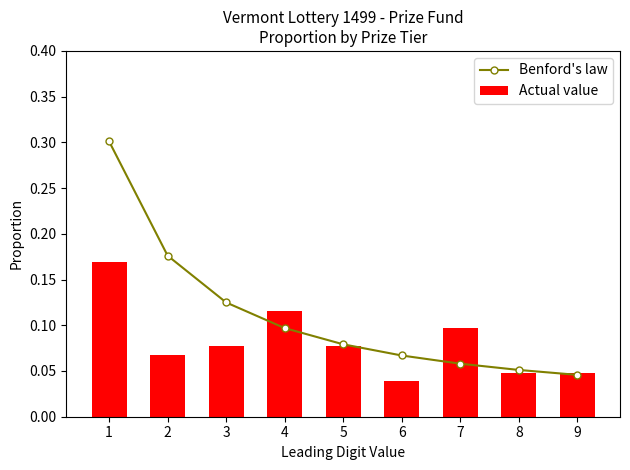

At which label does Actual value reach its minimum?

6